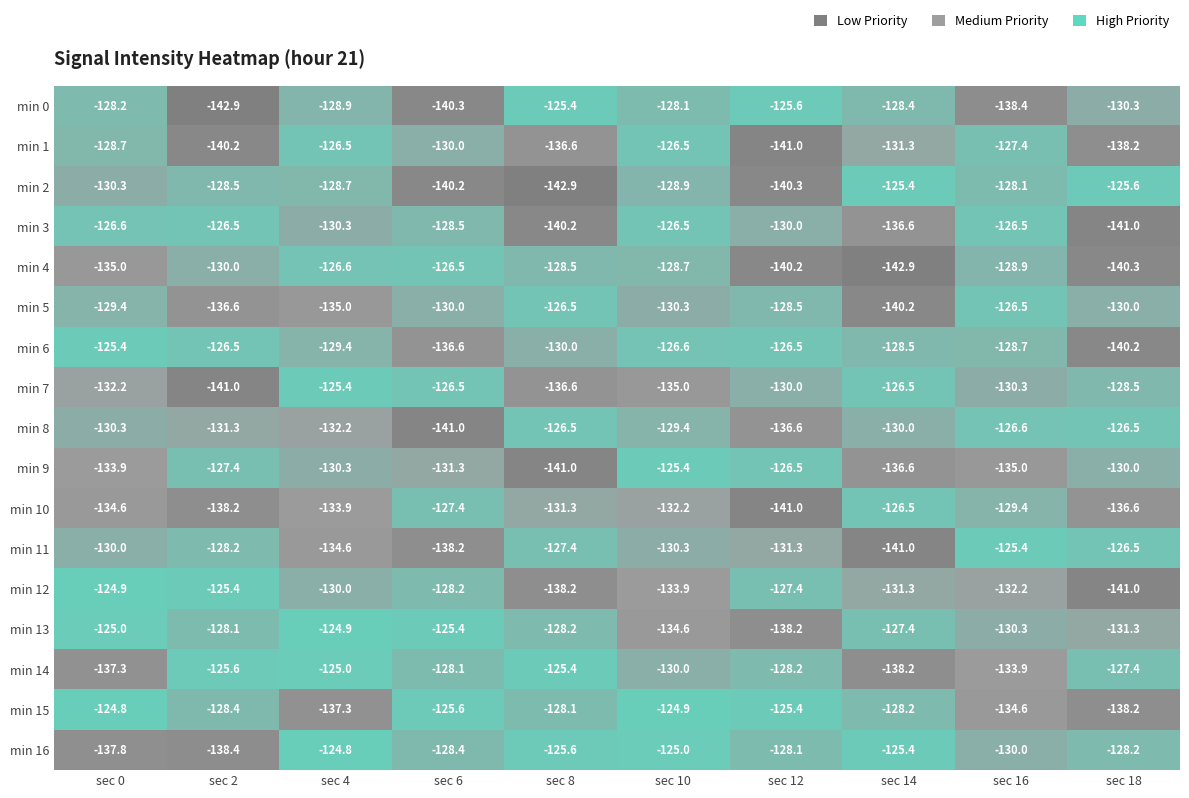

True or false: min 13 has a value of -202.0 at sec 0.

False